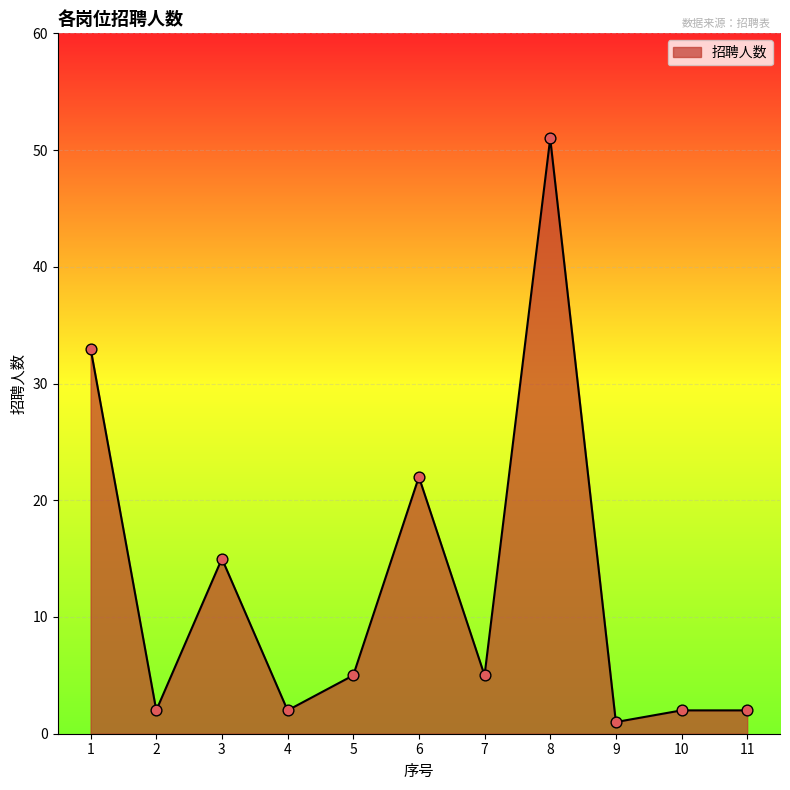

Which has a higher value, 10 or 7?

7